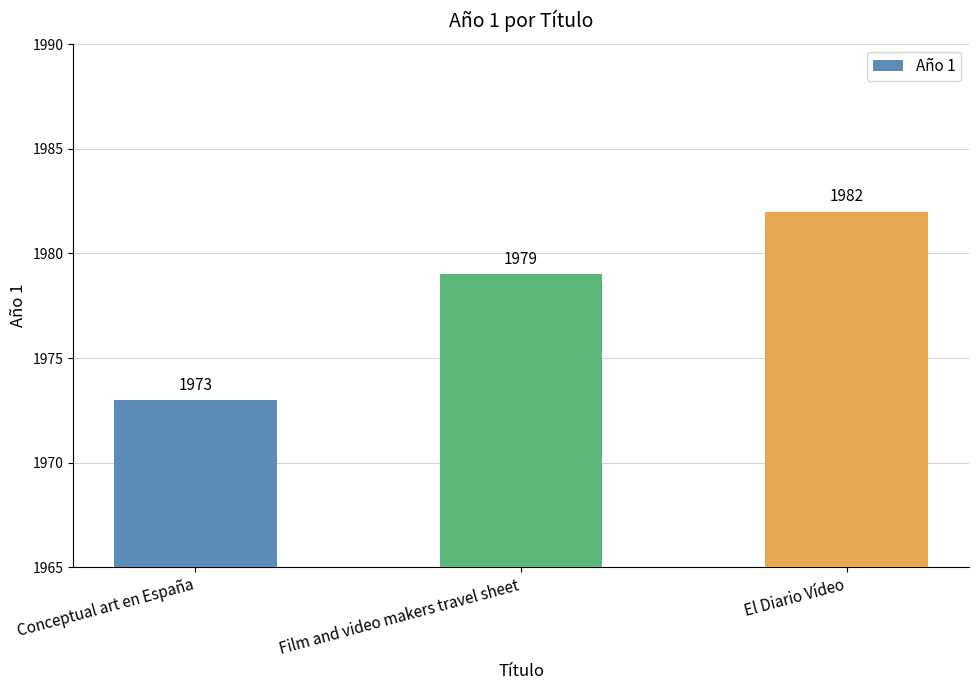

Does the chart contain stacked bars?

No